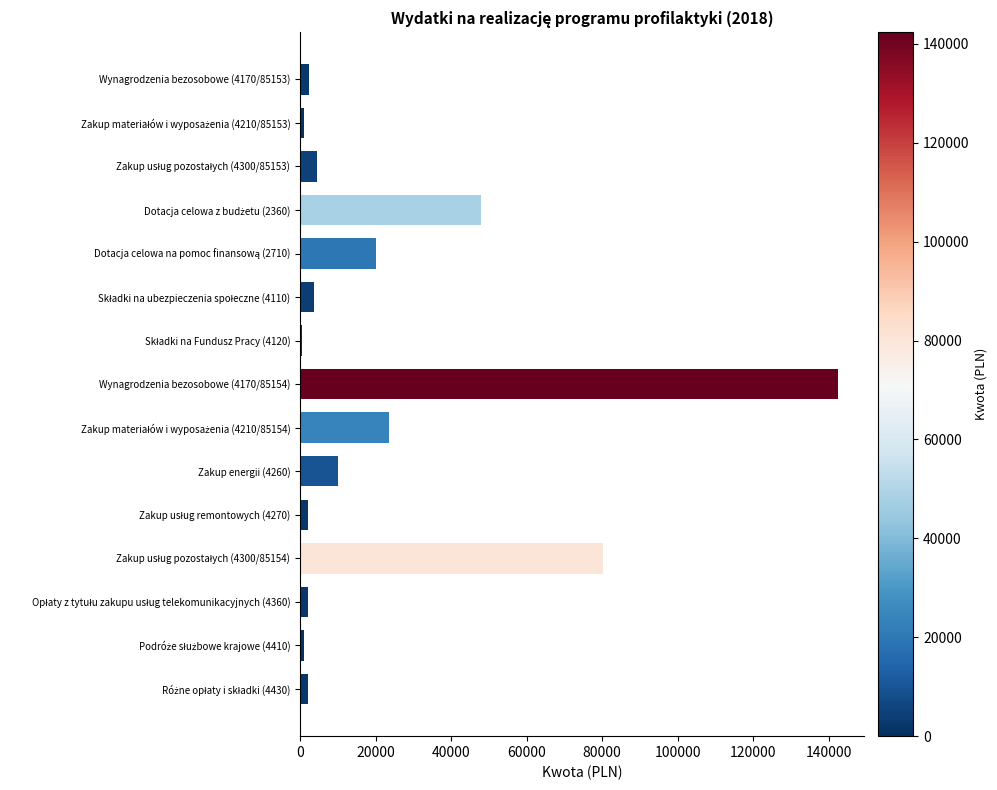

What is the sum of all values?

343000